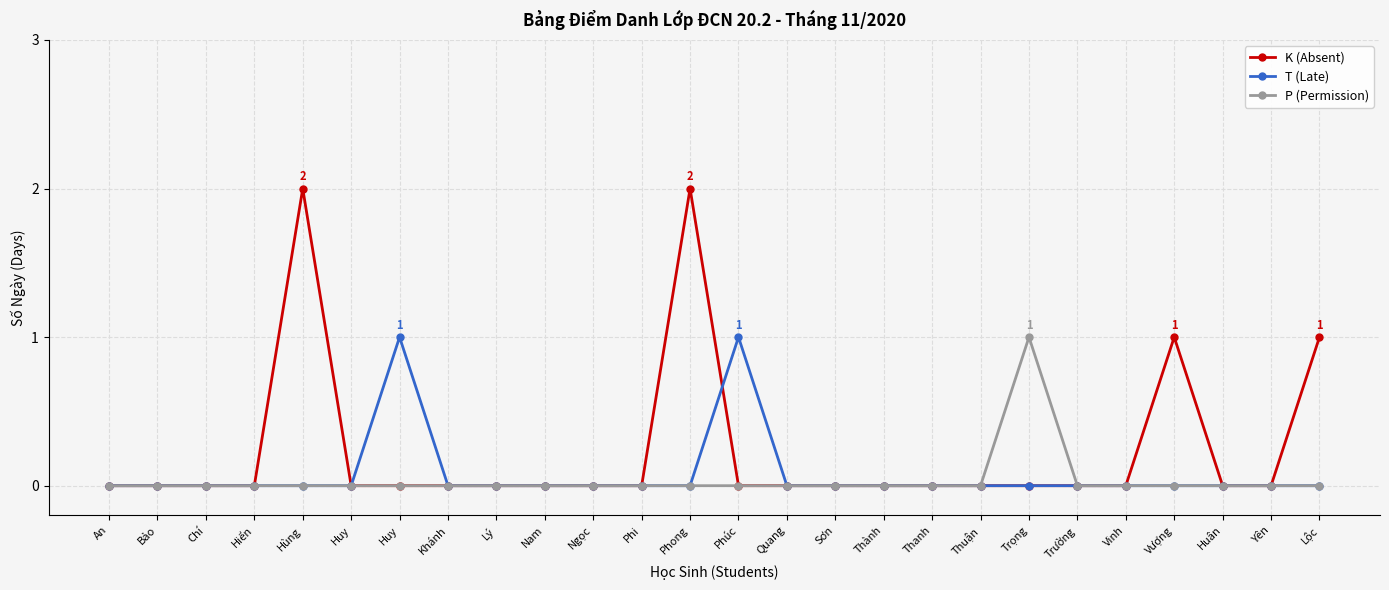

What are all the series names shown in the legend?

K (Absent), T (Late), P (Permission)